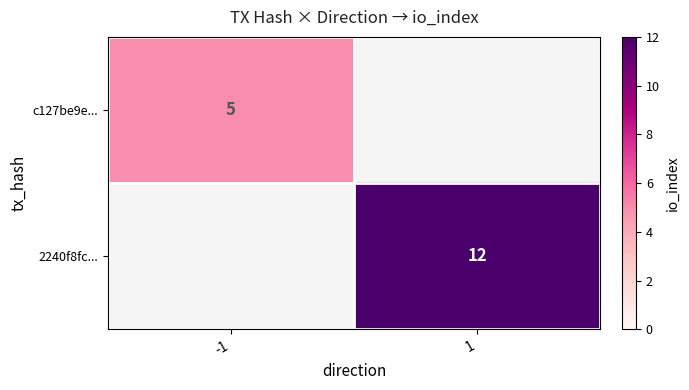

At how many categories does at least one series exceed 5?

1